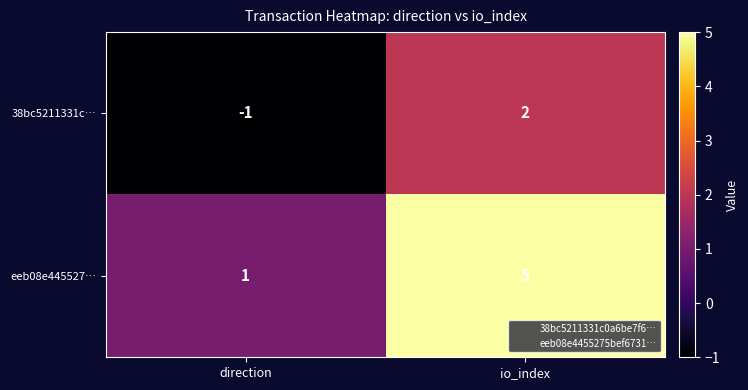

Is the value of 38bc5211331c… at direction greater than the value of eeb08e445527… at io_index?

No